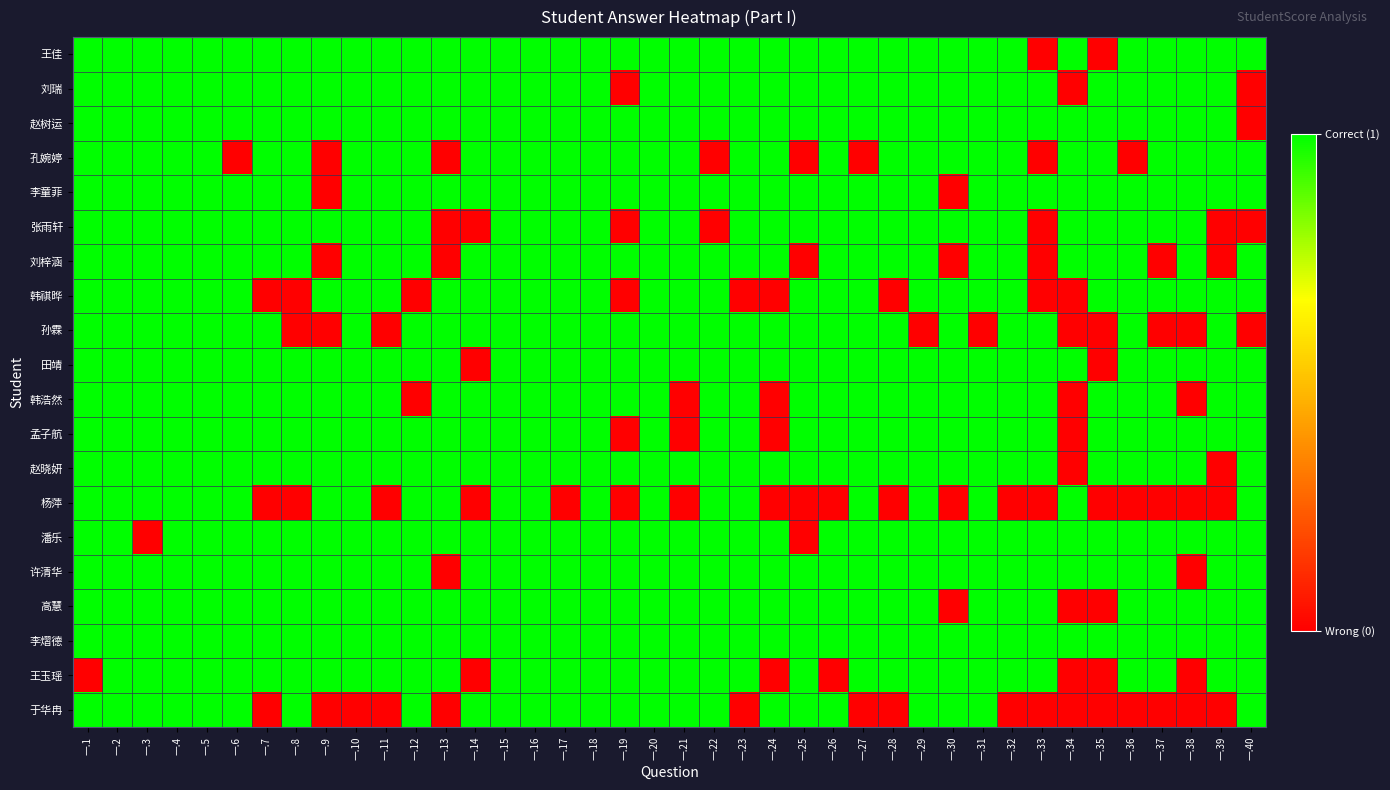

At which category is the sum across all series the highest?

一.2